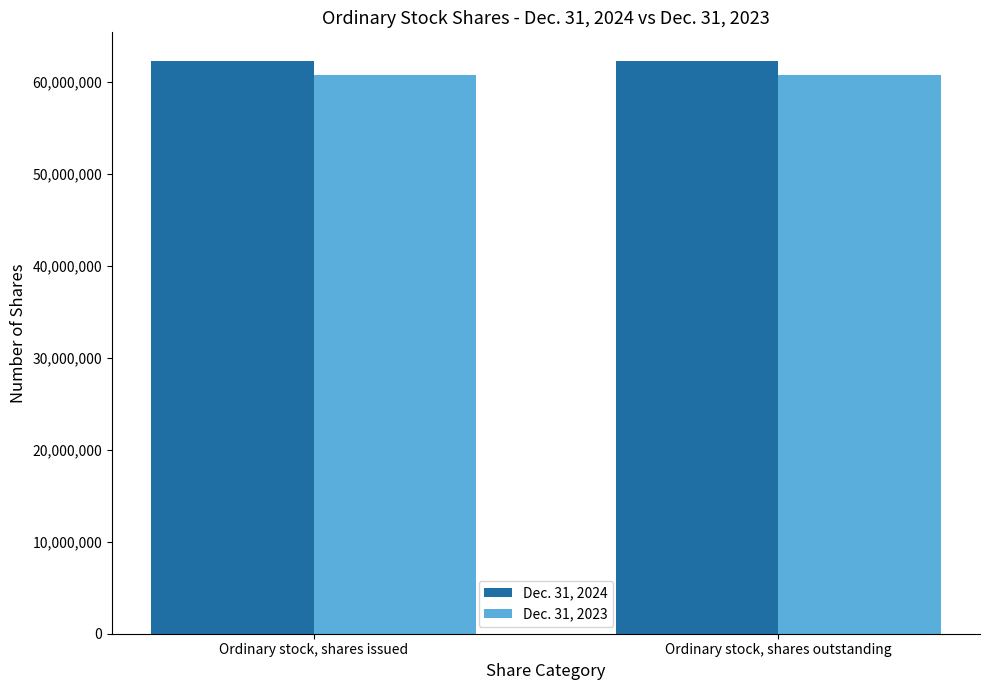

What is the maximum value shown in the chart?

62299897